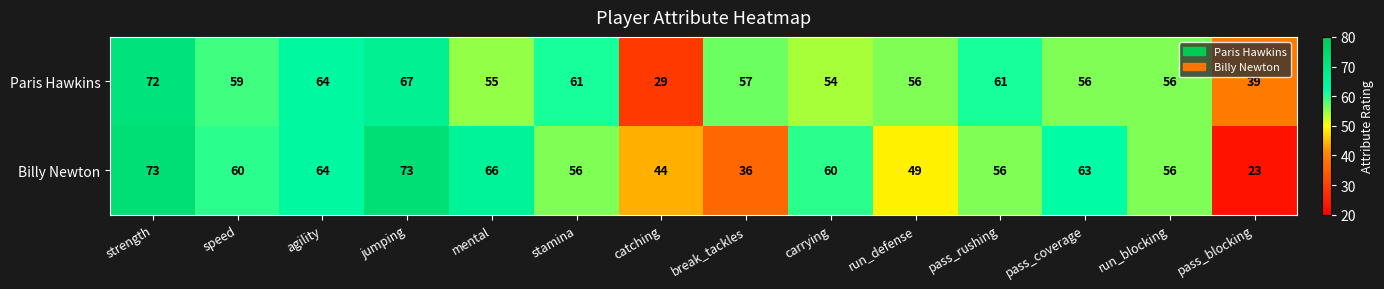

Where is Paris Hawkins nearest to the value 50?

carrying